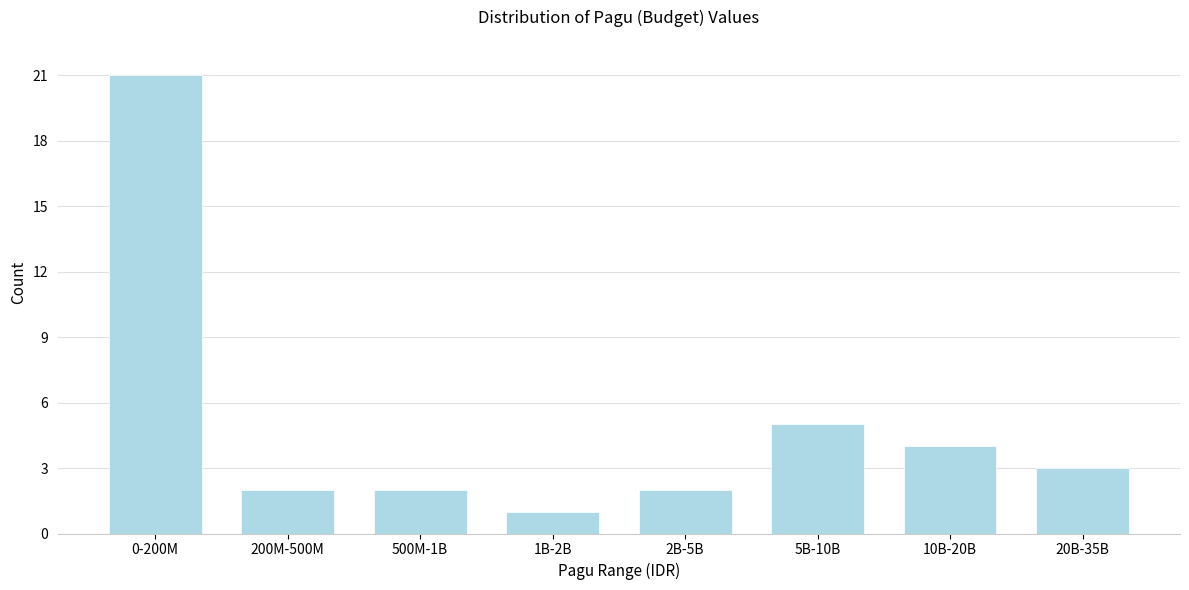

Reading left to right, what are all the values shown in this chart?

0-200M=21	200M-500M=2	500M-1B=2	1B-2B=1	2B-5B=2	5B-10B=5	10B-20B=4	20B-35B=3